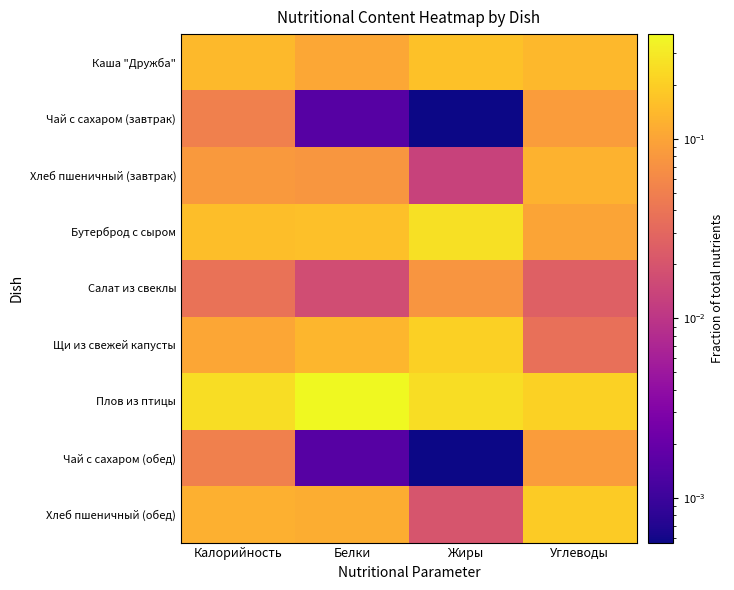

Reading left to right, transcribe all the data shown in this chart.

Каша "Дружба": Калорийность=0.1	Белки=0.1	Жиры=0.2	Углеводы=0.1
Чай с сахаром (завтрак): Калорийность=0.1	Белки=0.0	Жиры=0.0	Углеводы=0.1
Хлеб пшеничный (завтрак): Калорийность=0.1	Белки=0.1	Жиры=0.0	Углеводы=0.1
Бутерброд с сыром: Калорийность=0.2	Белки=0.2	Жиры=0.3	Углеводы=0.1
Салат из свеклы: Калорийность=0.0	Белки=0.0	Жиры=0.1	Углеводы=0.0
Щи из свежей капусты: Калорийность=0.1	Белки=0.1	Жиры=0.2	Углеводы=0.0
Плов из птицы: Калорийность=0.3	Белки=0.4	Жиры=0.3	Углеводы=0.2
Чай с сахаром (обед): Калорийность=0.1	Белки=0.0	Жиры=0.0	Углеводы=0.1
Хлеб пшеничный (обед): Калорийность=0.1	Белки=0.1	Жиры=0.0	Углеводы=0.2